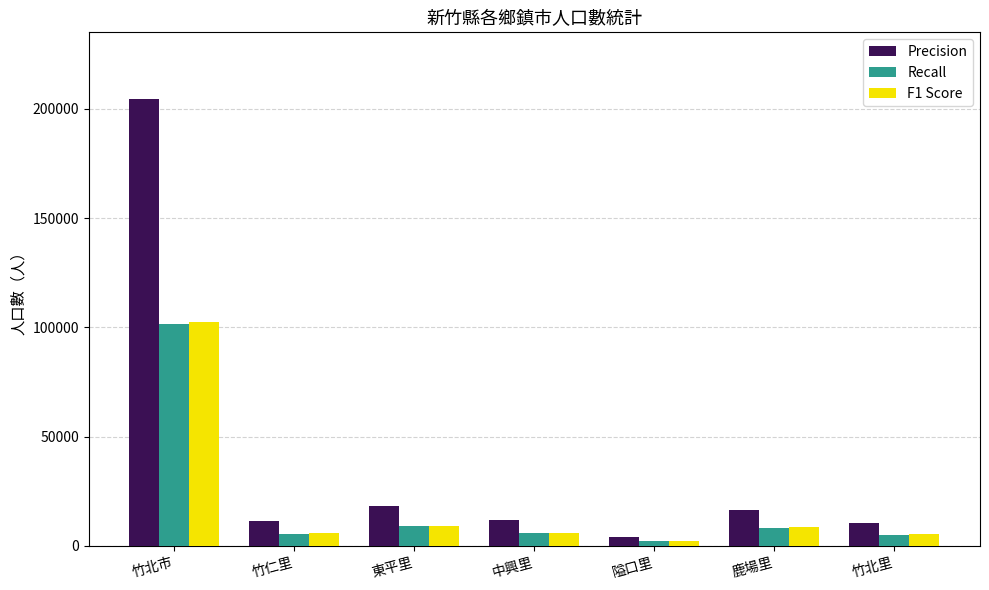

Which series has the widest spread of values?

Precision